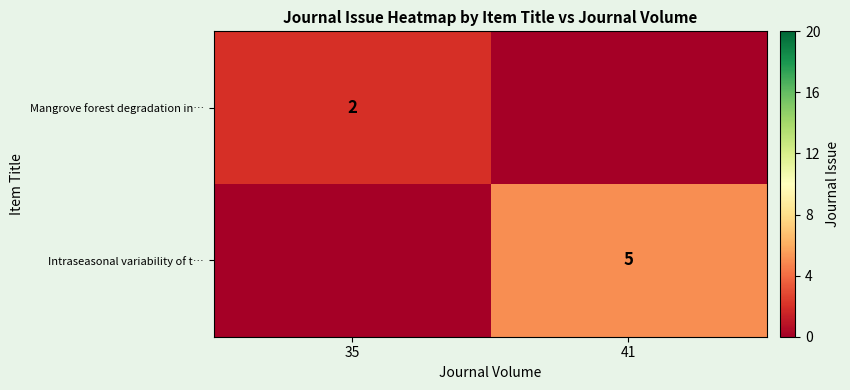

Is it true that Mangrove forest degradation in… equals 1 at 35?

False